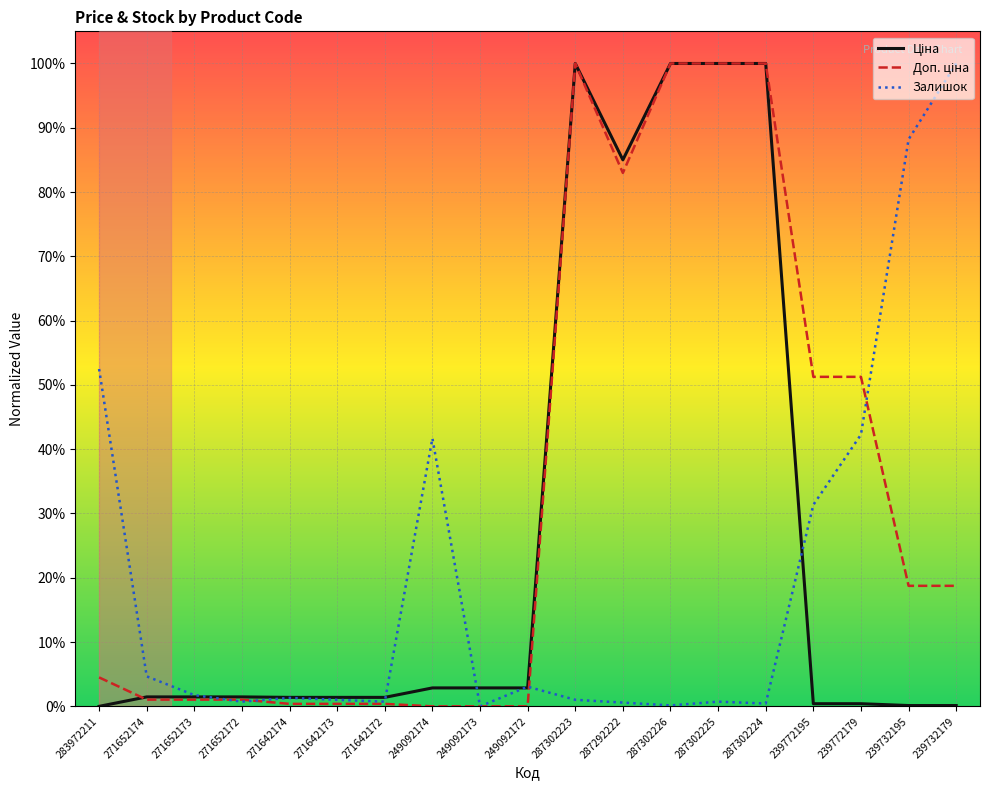

What is the greatest value displayed?

100.0